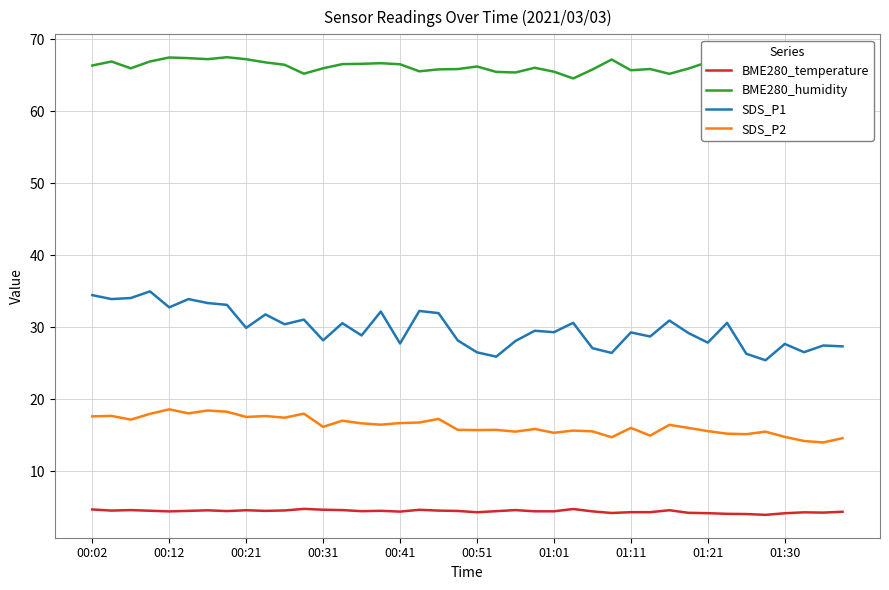

True or false: SDS_P2 and BME280_temperature intersect in this chart.

False